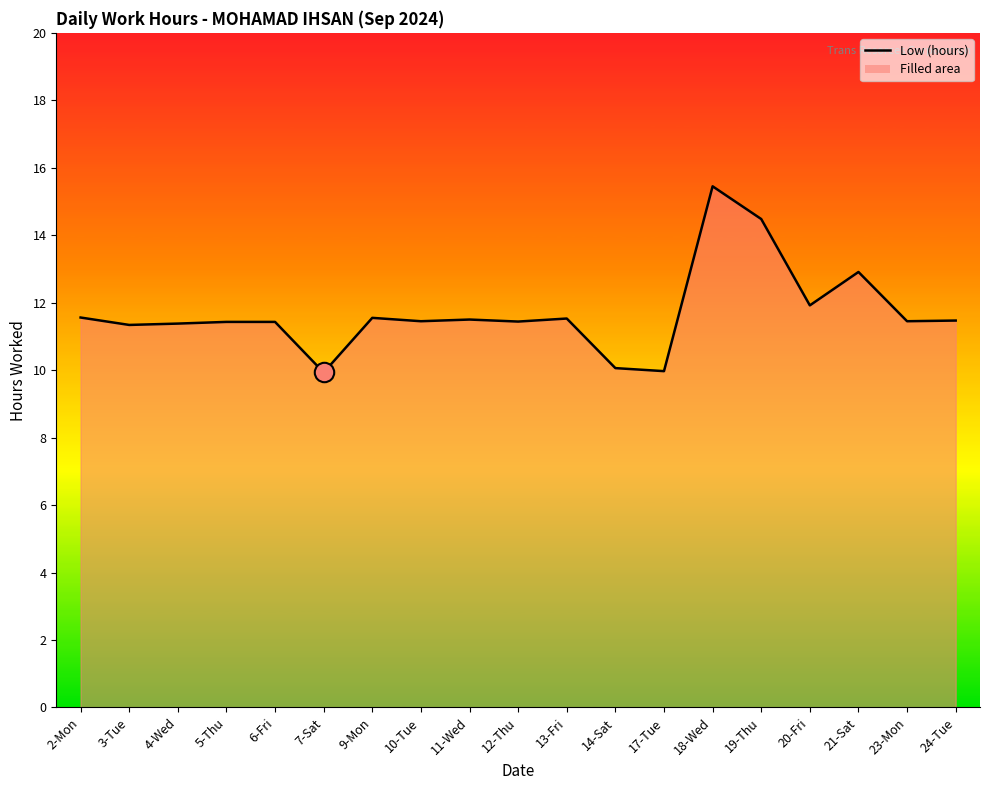

What is the value of the 3rd point from the left?

11.4